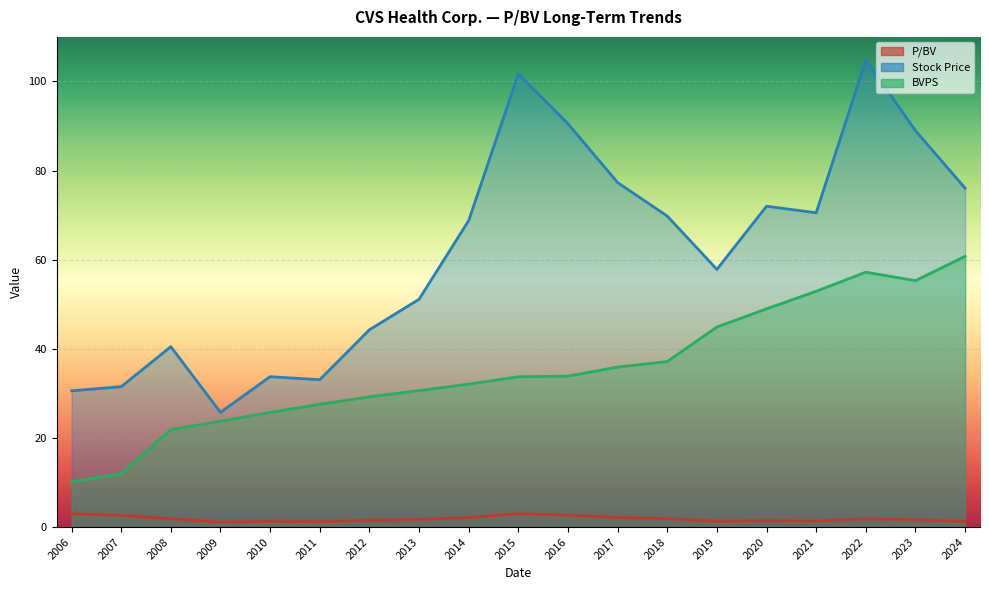

Rank the series by their maximum value, from lowest to highest.

P/BV, BVPS, Stock Price